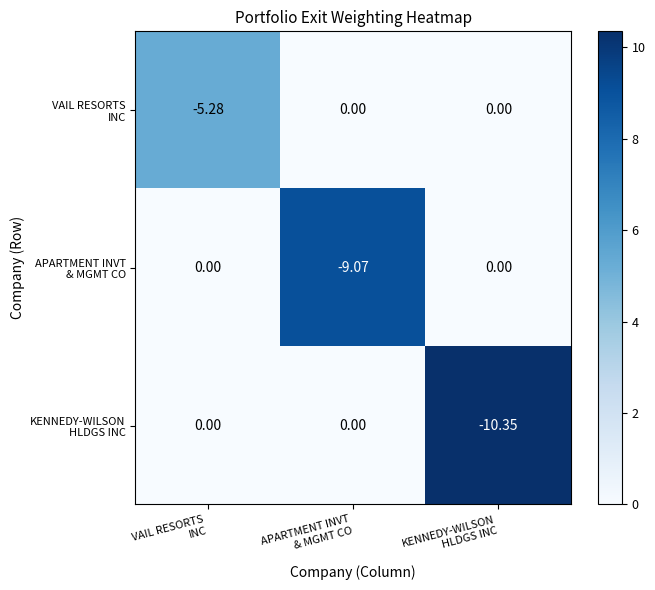

Count the number of data series in this chart.

3